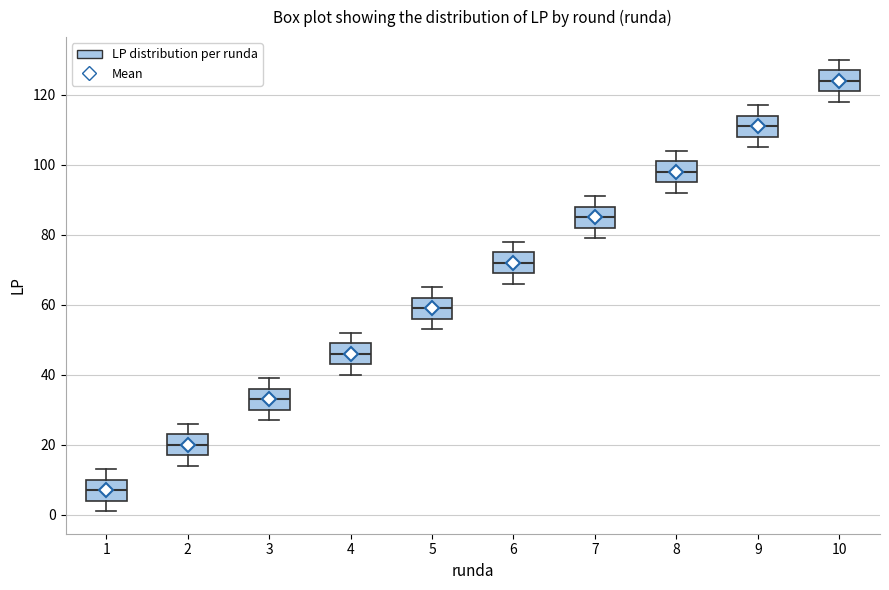

Reading left to right, transcribe this box plot: for each box, give where its median line is, the range the box spans, and where its two whiskers end, as read against the y-axis. The values are not printed on the chart, so give them approximately, as read against the axis.

1: median 8, box 4 to 10, whiskers 2 to 14
2: median 20, box 18 to 24, whiskers 14 to 26
3: median 34, box 30 to 36, whiskers 28 to 40
4: median 46, box 44 to 50, whiskers 40 to 52
5: median 60, box 56 to 62, whiskers 54 to 66
6: median 72, box 70 to 76, whiskers 66 to 78
7: median 86, box 82 to 88, whiskers 80 to 92
8: median 98, box 96 to 102, whiskers 92 to 104
9: median 112, box 108 to 114, whiskers 106 to 118
10: median 124, box 122 to 128, whiskers 118 to 130